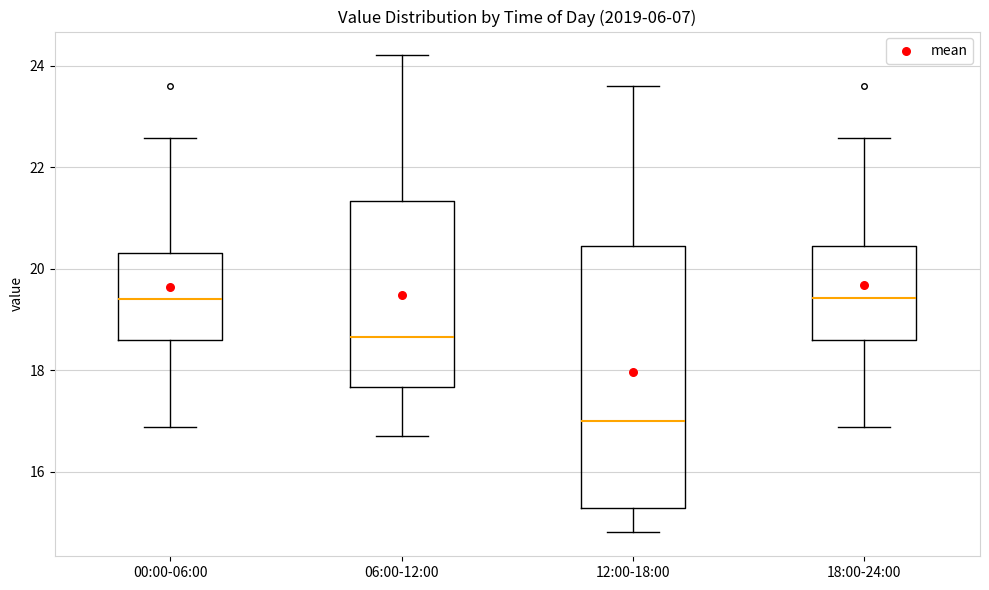

Reading left to right, transcribe this box plot: for each box, give where its median line is, the range the box spans, and where its two whiskers end, as read against the y-axis. The values are not printed on the chart, so give them approximately, as read against the axis.

00:00-06:00: median 19.4, box 18.6 to 20.4, whiskers 16.8 to 22.6
06:00-12:00: median 18.6, box 17.6 to 21.4, whiskers 16.8 to 24.2
12:00-18:00: median 17.0, box 15.2 to 20.4, whiskers 14.8 to 23.6
18:00-24:00: median 19.4, box 18.6 to 20.4, whiskers 16.8 to 22.6